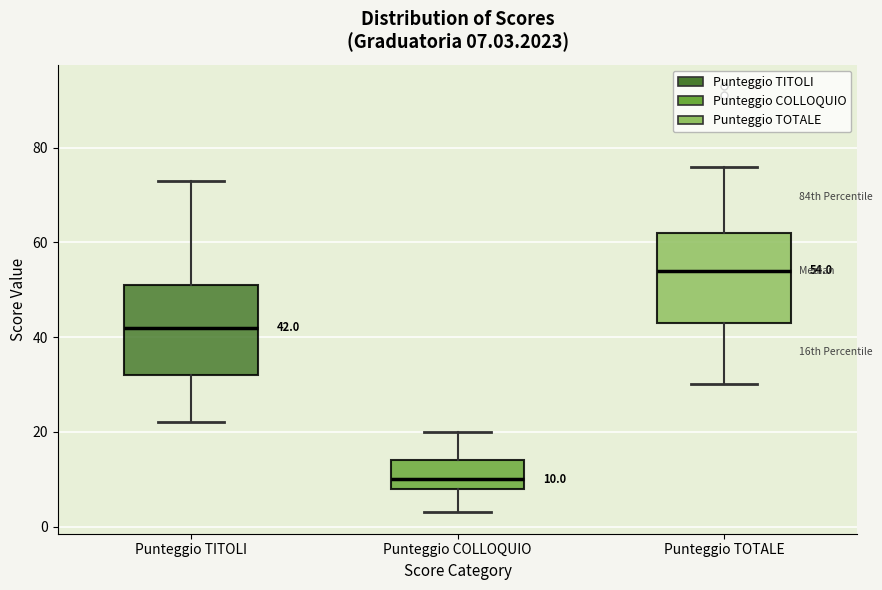

Which box's median line is the lowest?

Punteggio COLLOQUIO